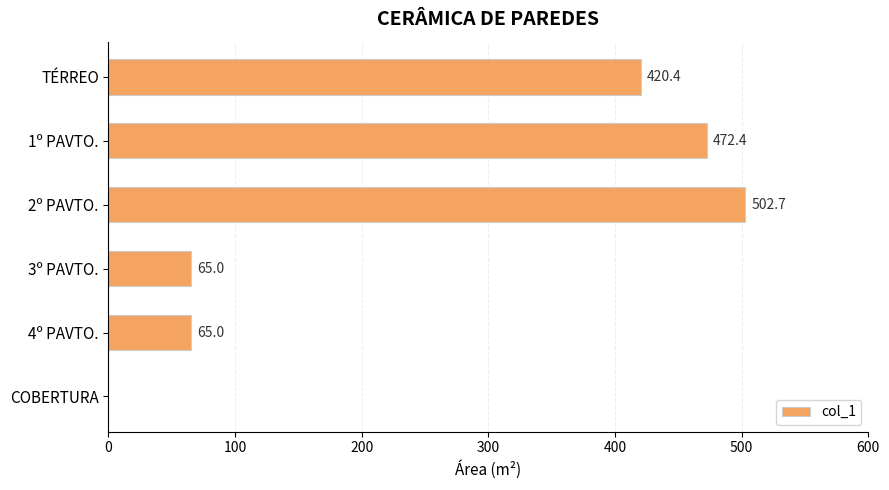

Between 1º PAVTO. and COBERTURA, which is larger?

1º PAVTO.